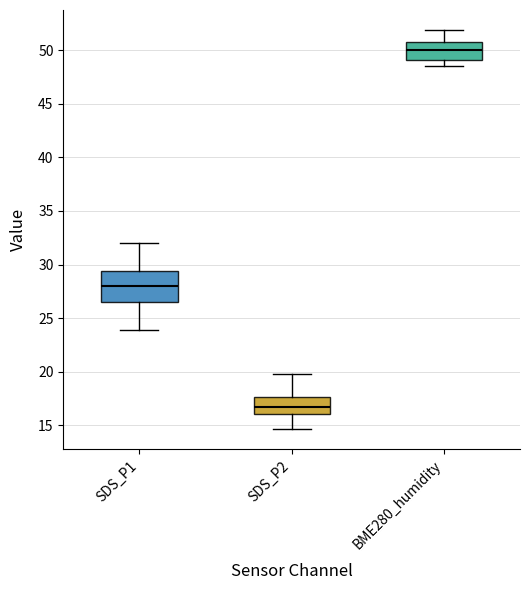

Reading left to right, read every box against the y-axis: the position of its median line, the range the box covers, and the ends of its whiskers. The values are not printed on the chart, so give them approximately, as read against the axis.

SDS_P1: median 28.0, box 26.5 to 29.5, whiskers 24.0 to 32.0
SDS_P2: median 17.0, box 16.0 to 17.5, whiskers 14.5 to 20.0
BME280_humidity: median 50.0, box 49.0 to 51.0, whiskers 48.5 to 52.0